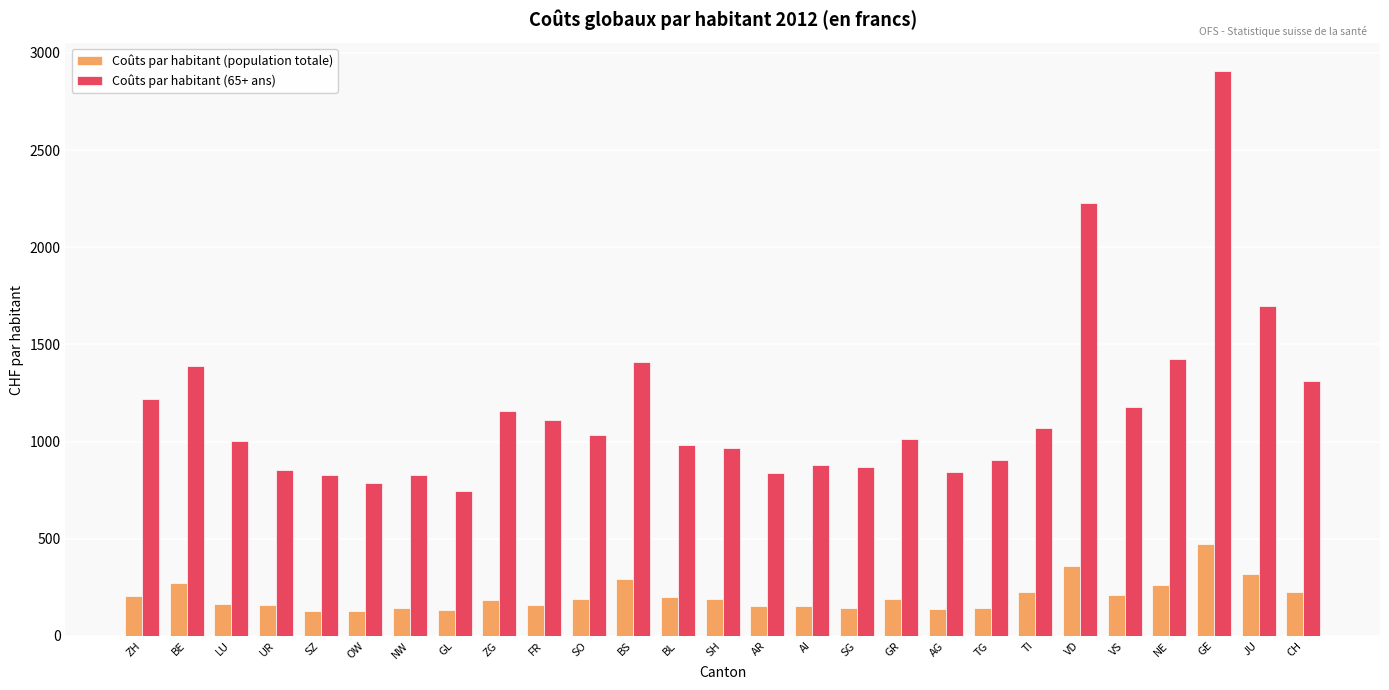

The value of Coûts par habitant (65+ ans) at VD is 2228.4. True or false?

True